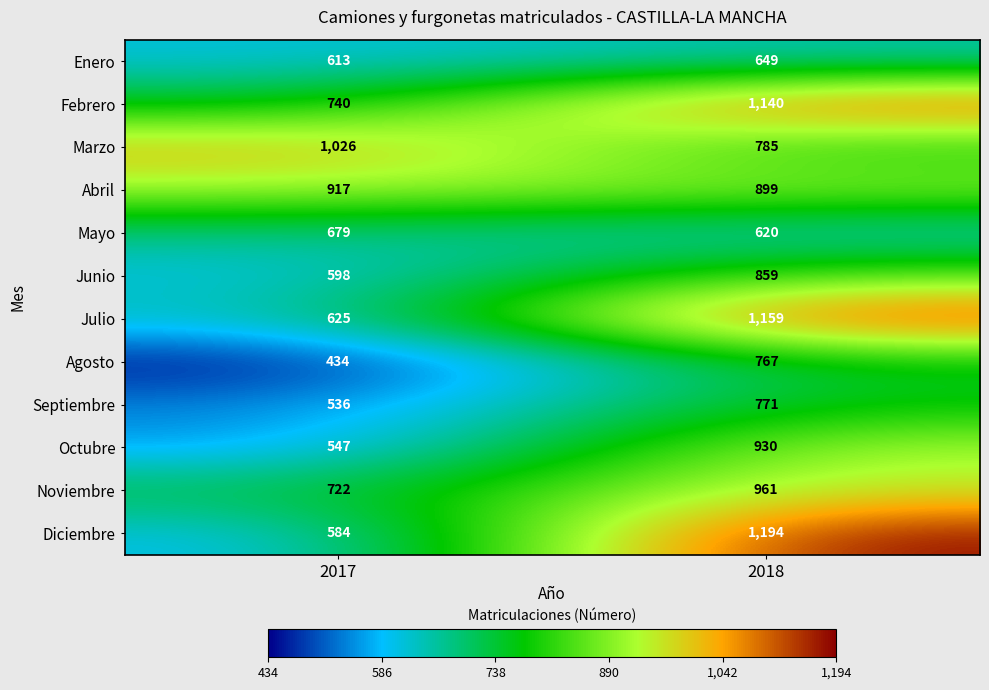

Rank the series at 2017 from lowest to highest value.

Agosto, Septiembre, Octubre, Diciembre, Junio, Enero, Julio, Mayo, Noviembre, Febrero, Abril, Marzo